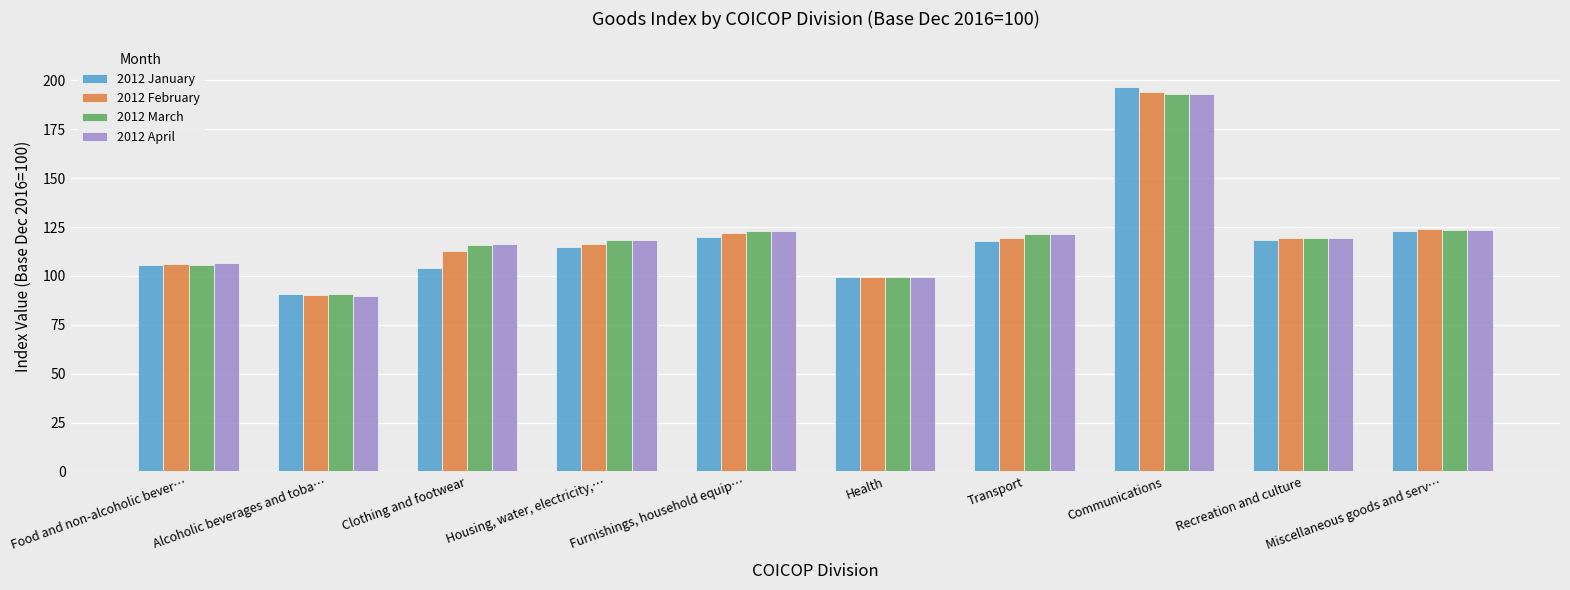

True or false: 2012 April has a value of 123.6 at Miscellaneous goods and serv….

True